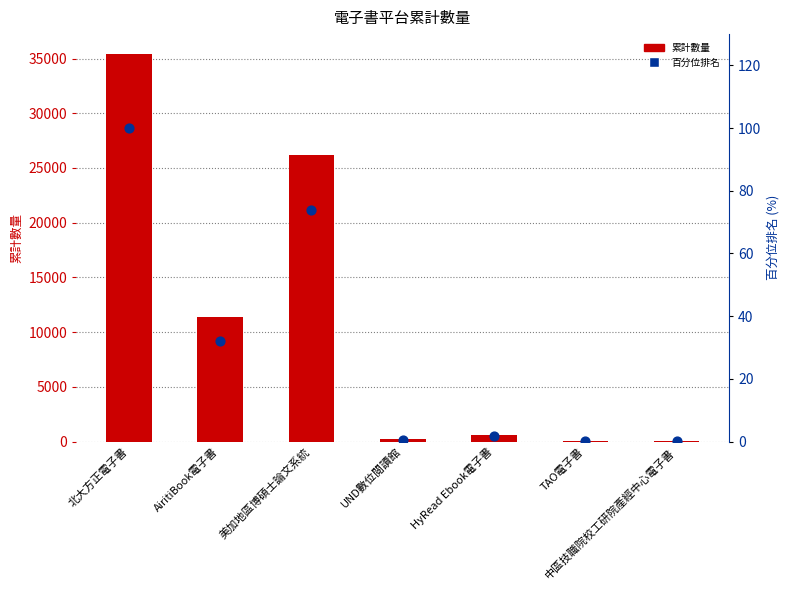

Which series contains the highest Y value?

累計數量